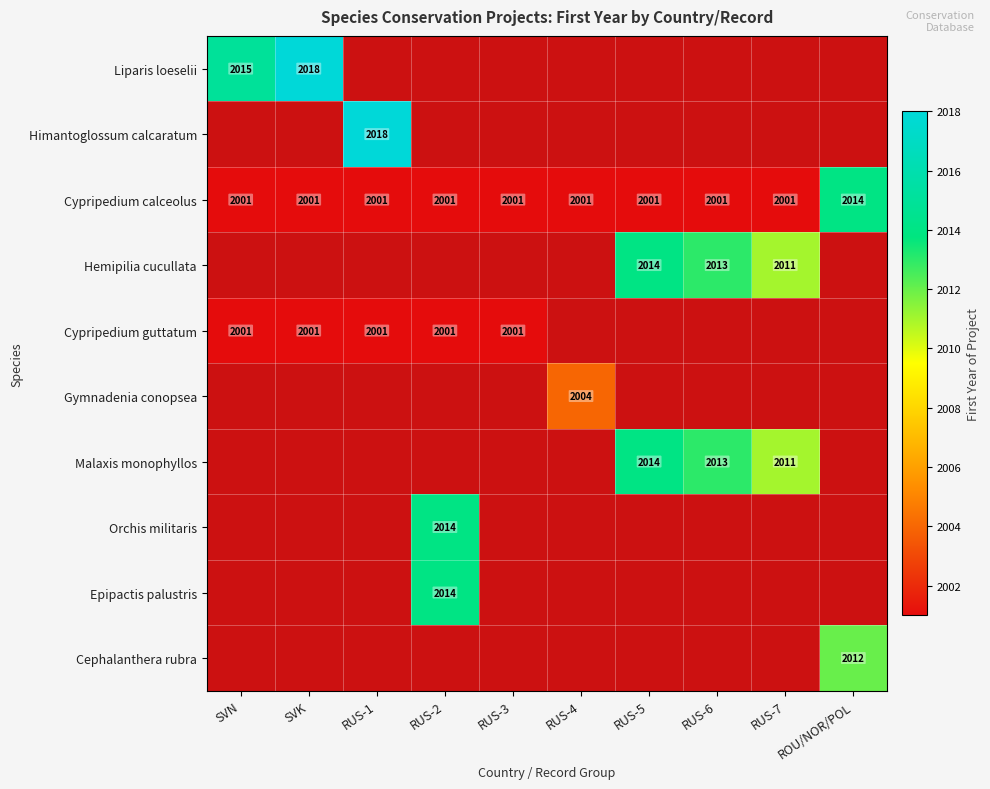

What is the difference between the Cypripedium calceolus values at RUS-1 and ROU/NOR/POL?

13